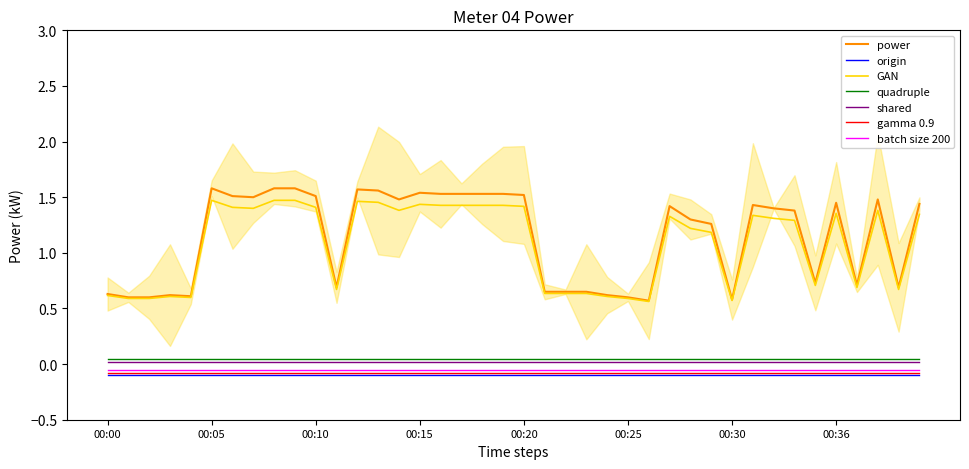

How many data points are less than 1?

16